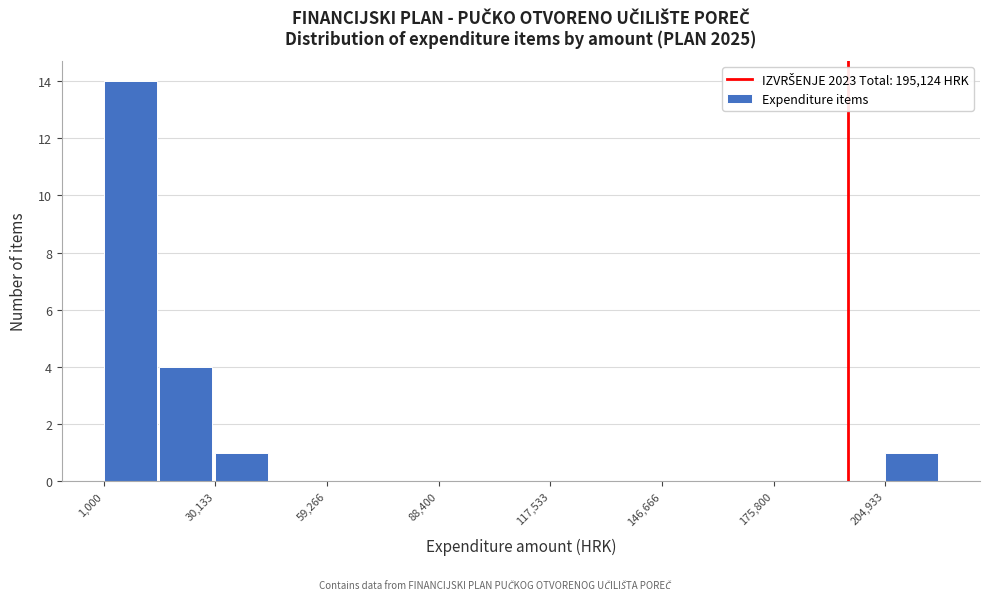

Read against the x-axis, roughly where is the centre of the tallest bar?

10000